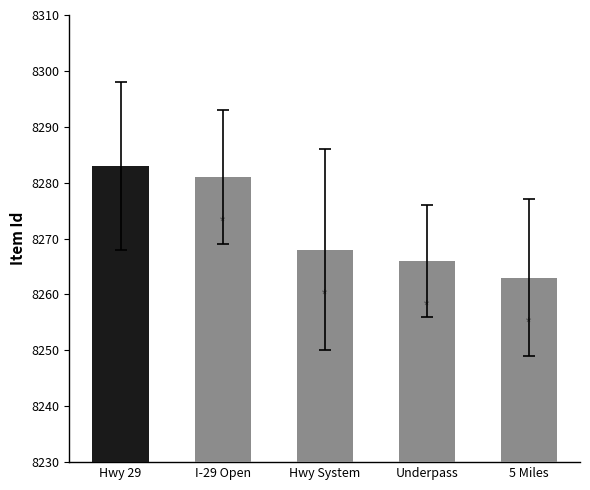

Read the value at Hwy System.

8268